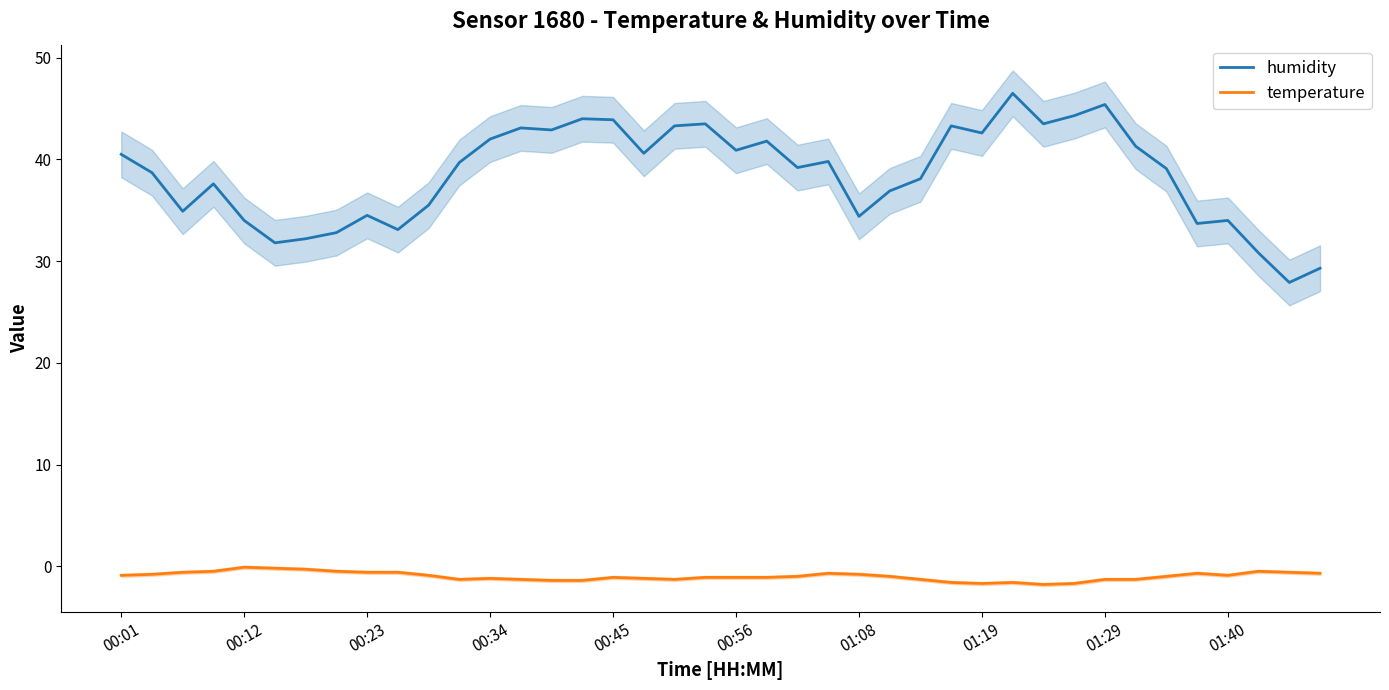

At how many categories does at least one series exceed 32?

36